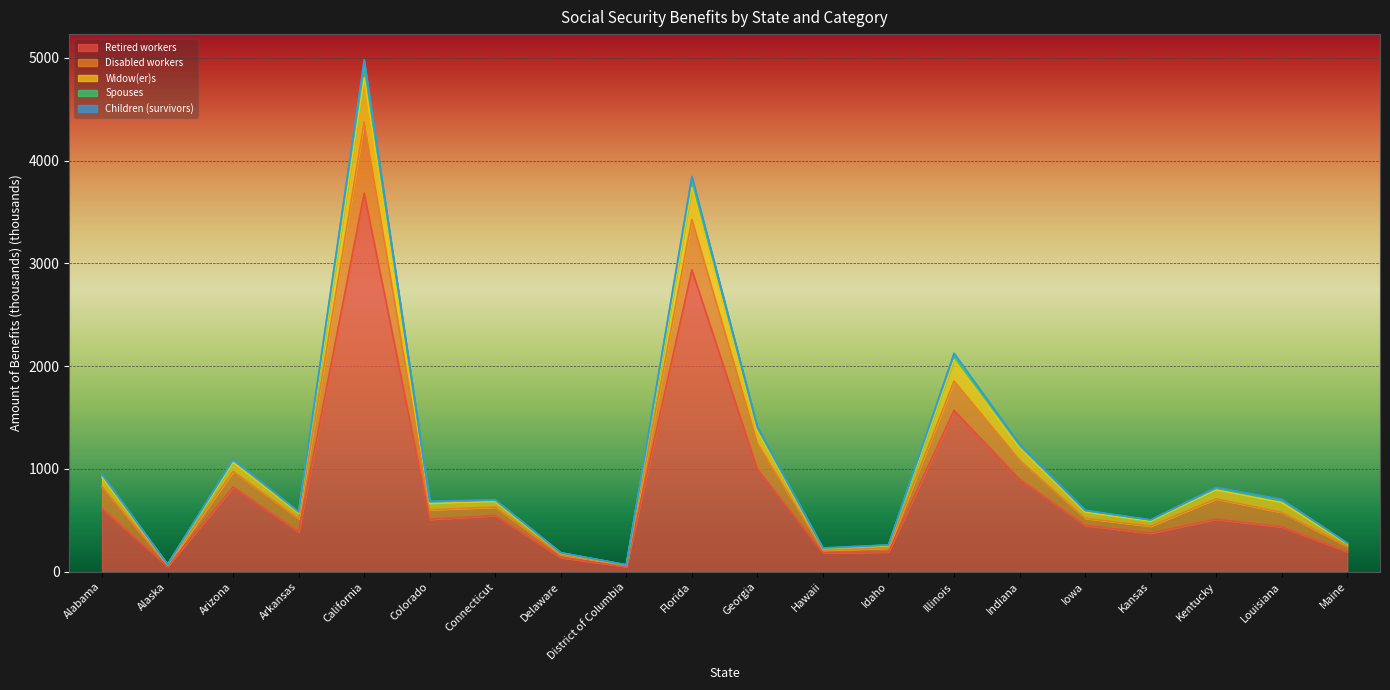

At which label does Retired workers reach its peak?

California